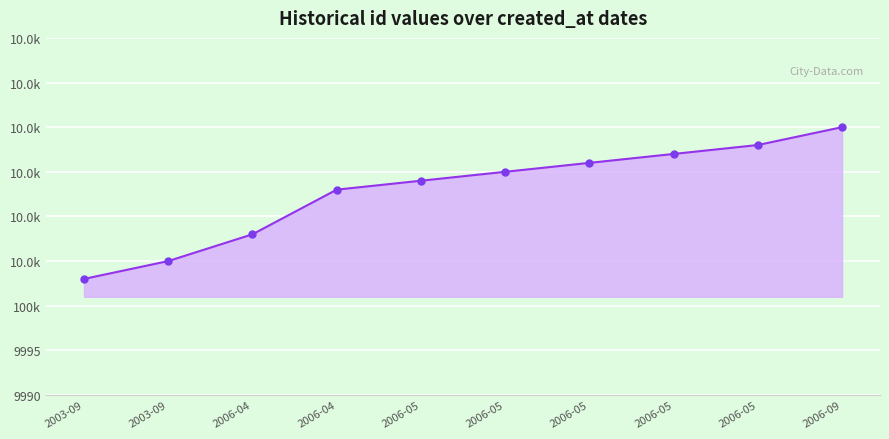

Is this an area chart (filled region under the line)?

Yes